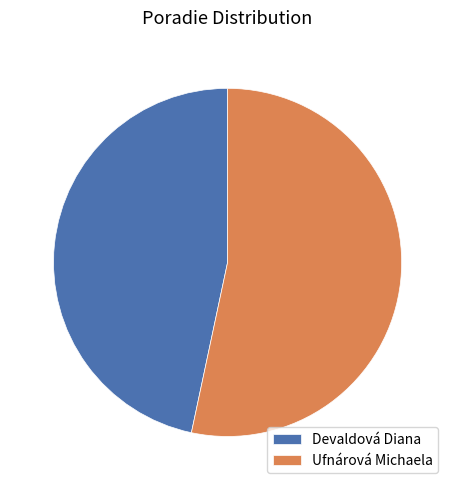

Do Ufnárová Michaela and Devaldová Diana together represent more than half of the pie?

Yes